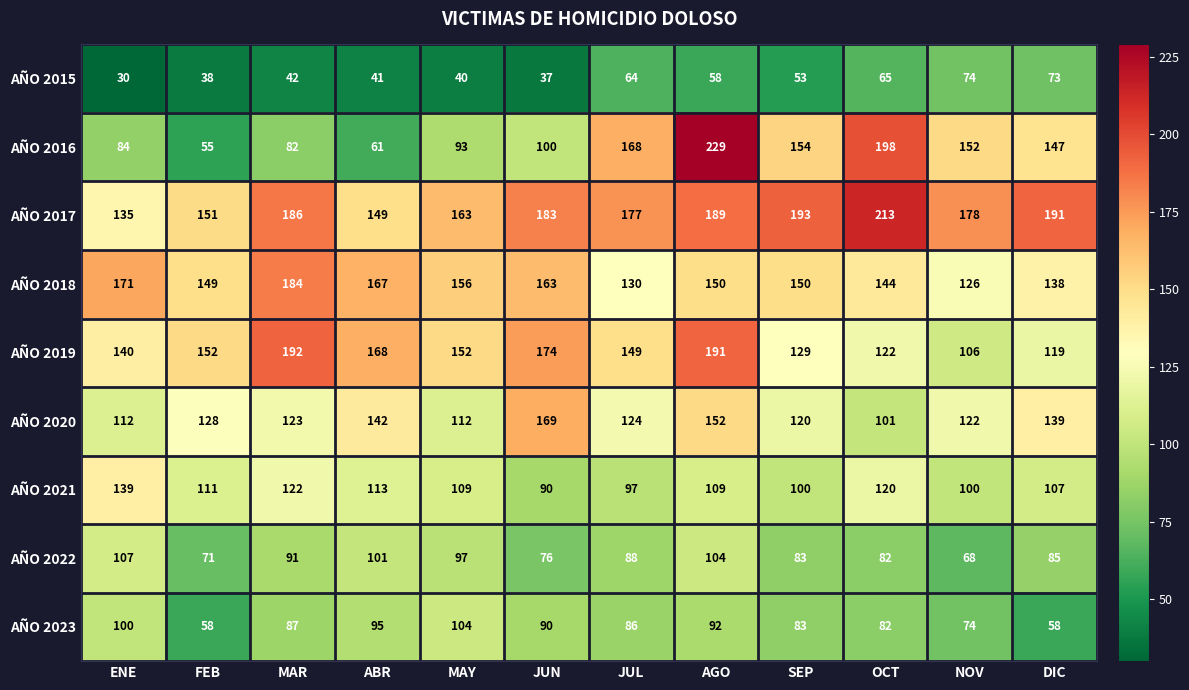

What is the difference between the AÑO 2018 values at MAR and AGO?

34